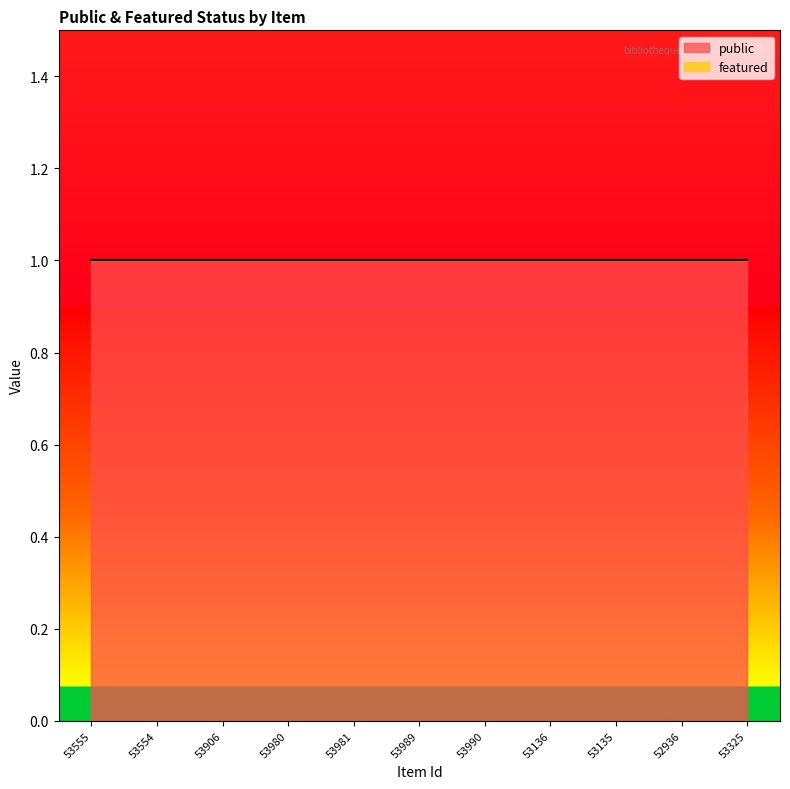

What is the value of the public point at the 7th from the left?

1